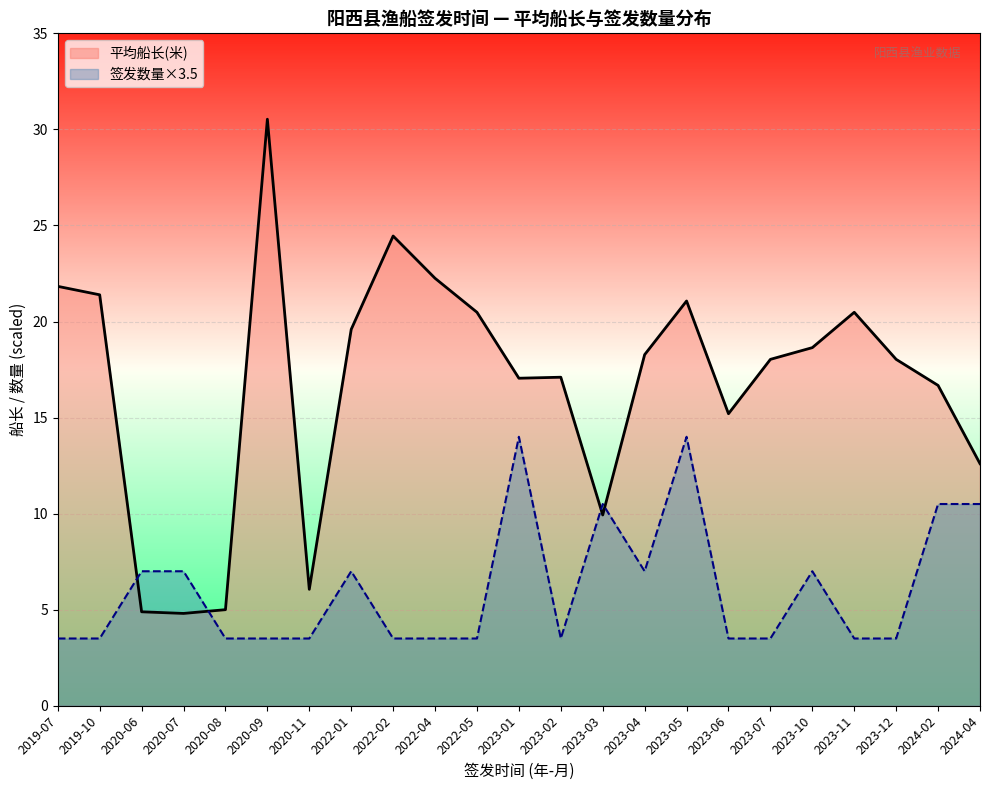

Which series changed the most between 2020-06 and 2023-05?

平均船长(米)